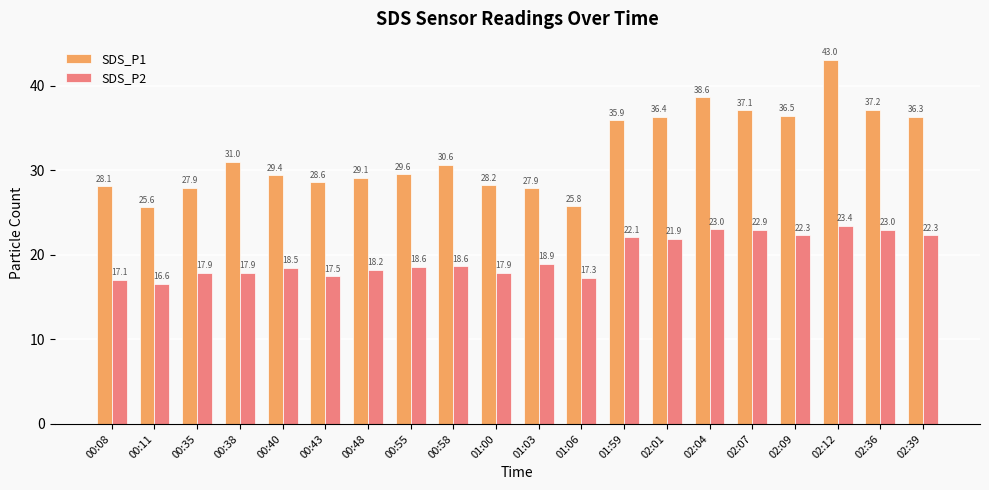

What is the sum of all SDS_P1 values?

642.7